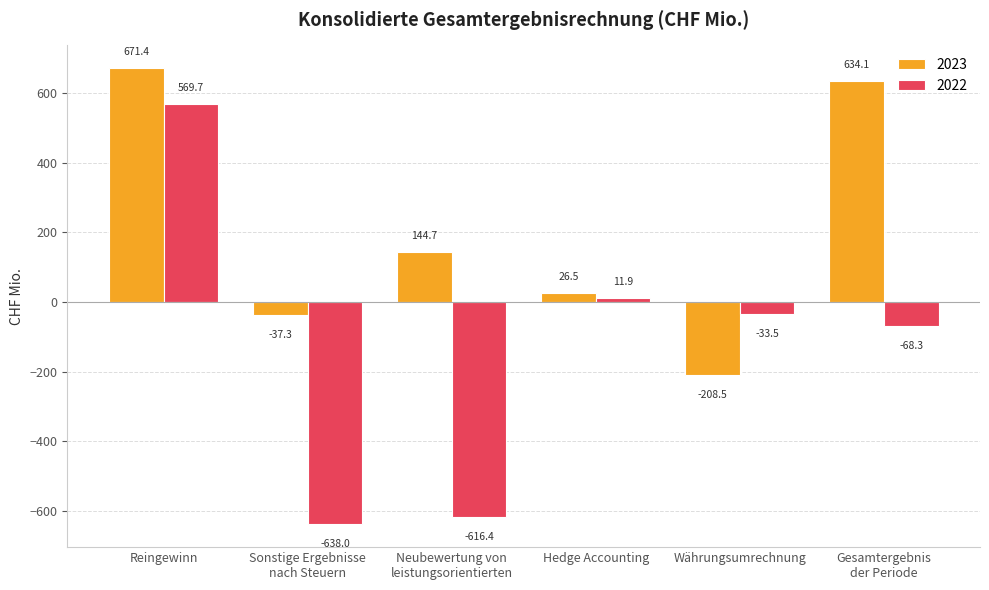

What is the value of the 2022 bar at the 1st from the left?

569.7